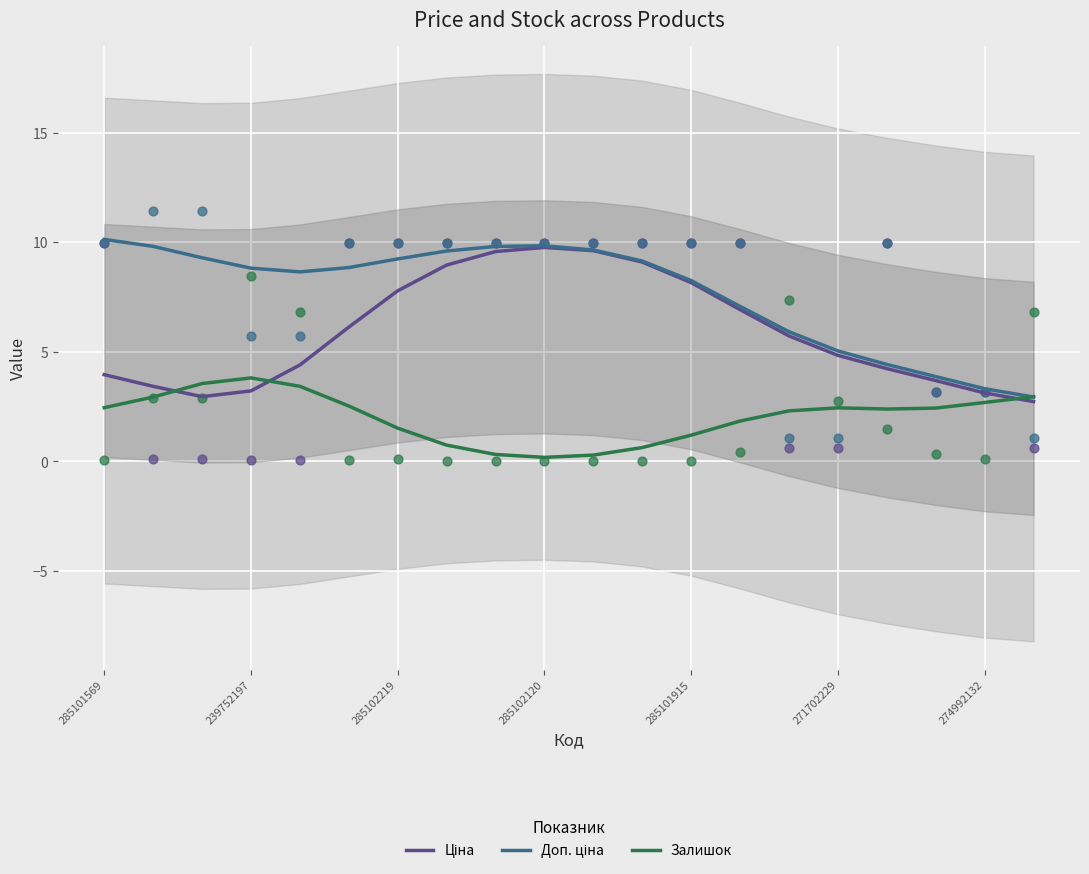

Which series contains the highest Y value?

Доп. ціна